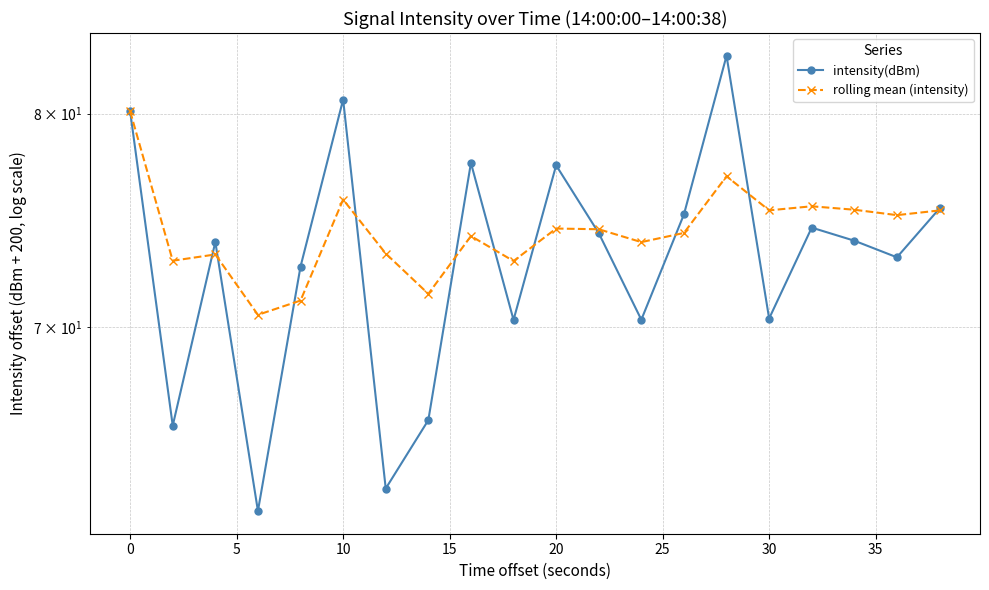

The value of rolling mean (intensity) at 10 is 47.0. True or false?

False